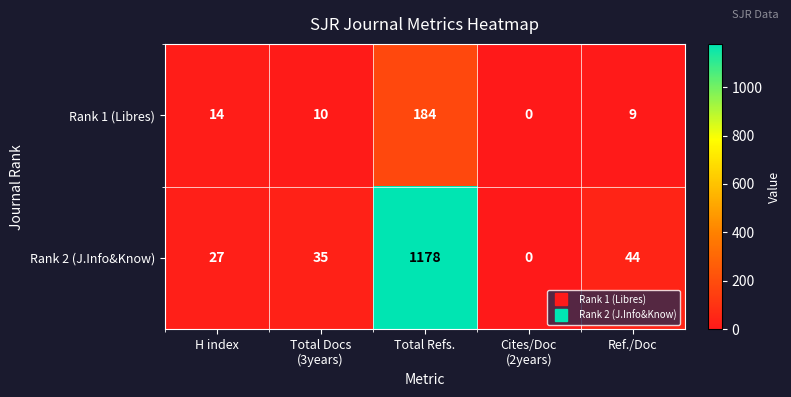

Count the number of data series in this chart.

2